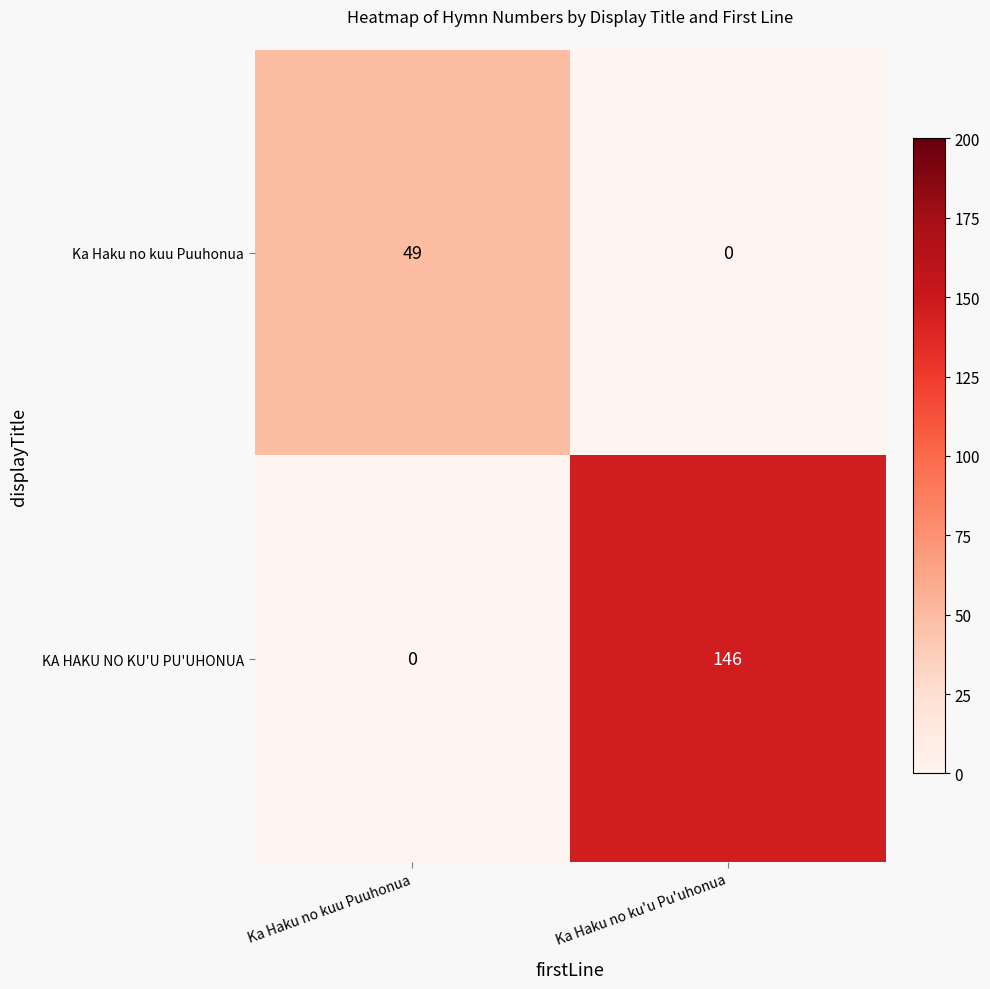

Is it true that KA HAKU NO KU'U PU'UHONUA equals 146 at Ka Haku no ku'u Pu'uhonua?

True